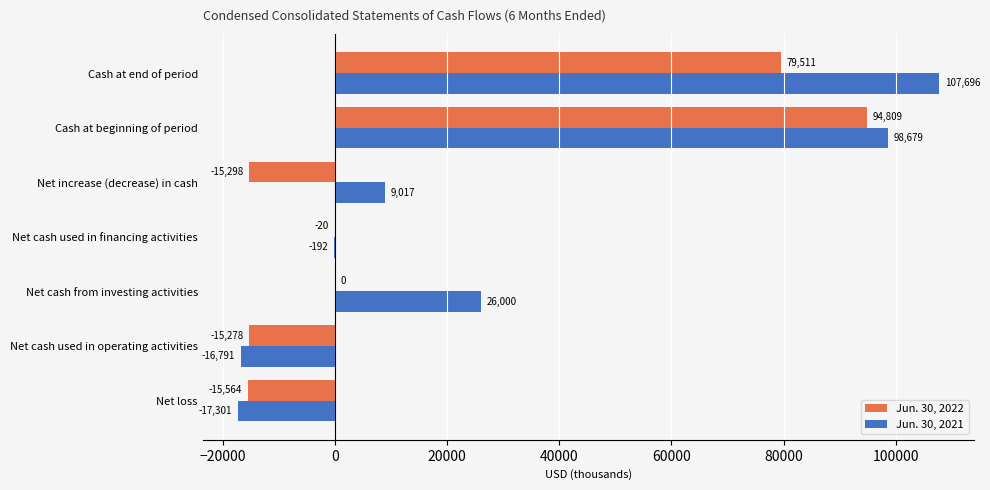

At which label is Jun. 30, 2022 closest to 39622?

Net cash from investing activities